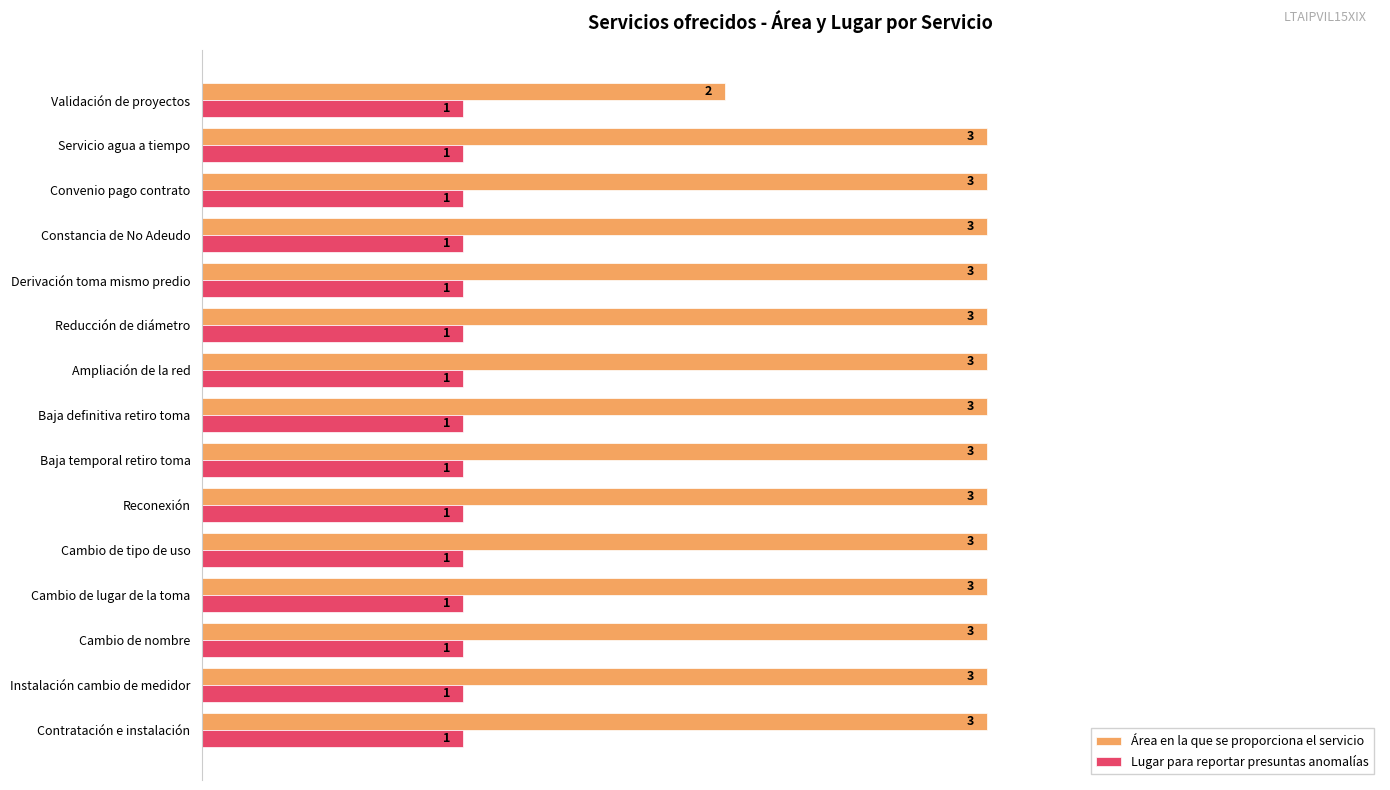

What is the total value across all series at Cambio de tipo de uso?

4